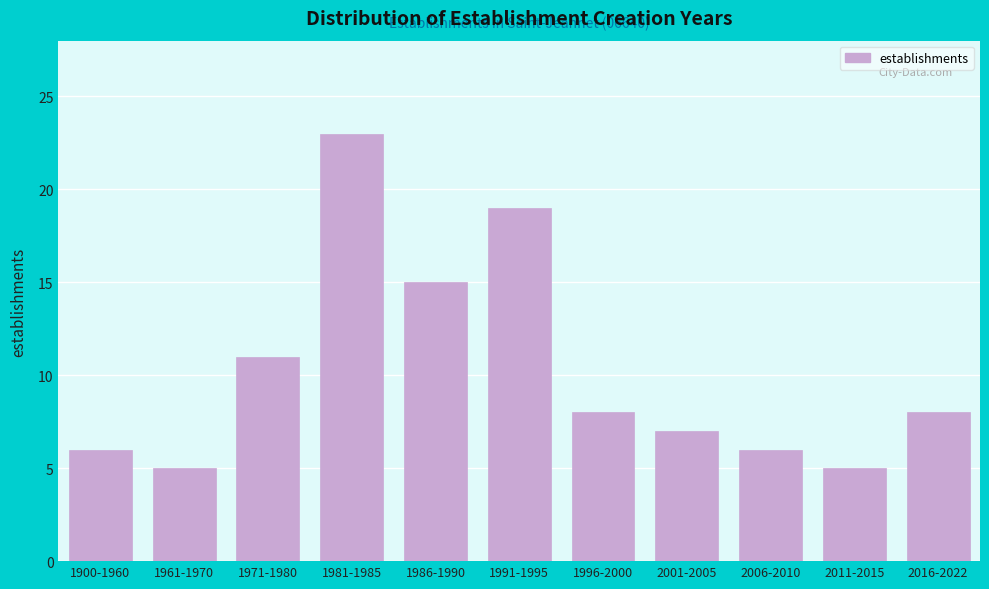

Reading right to left, extract all data points from this chart.

2016-2022=8	2011-2015=5	2006-2010=6	2001-2005=7	1996-2000=8	1991-1995=19	1986-1990=15	1981-1985=23	1971-1980=11	1961-1970=5	1900-1960=6